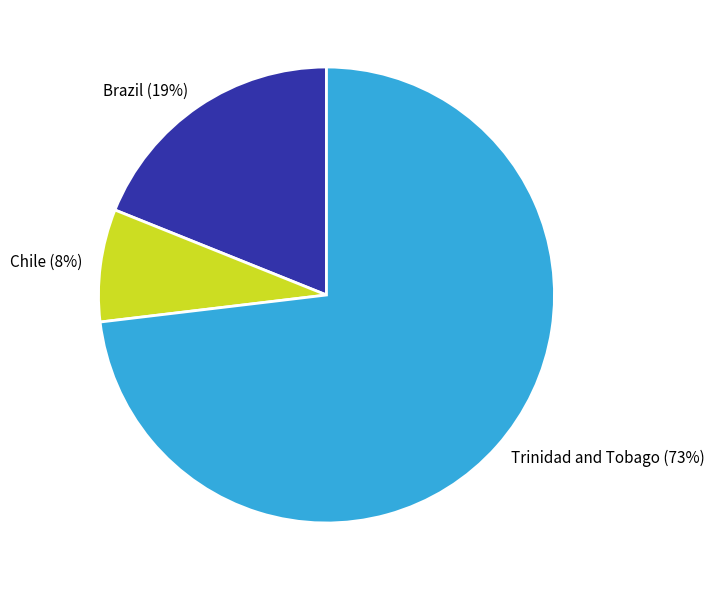

What is the smallest slice in the pie chart?

Chile